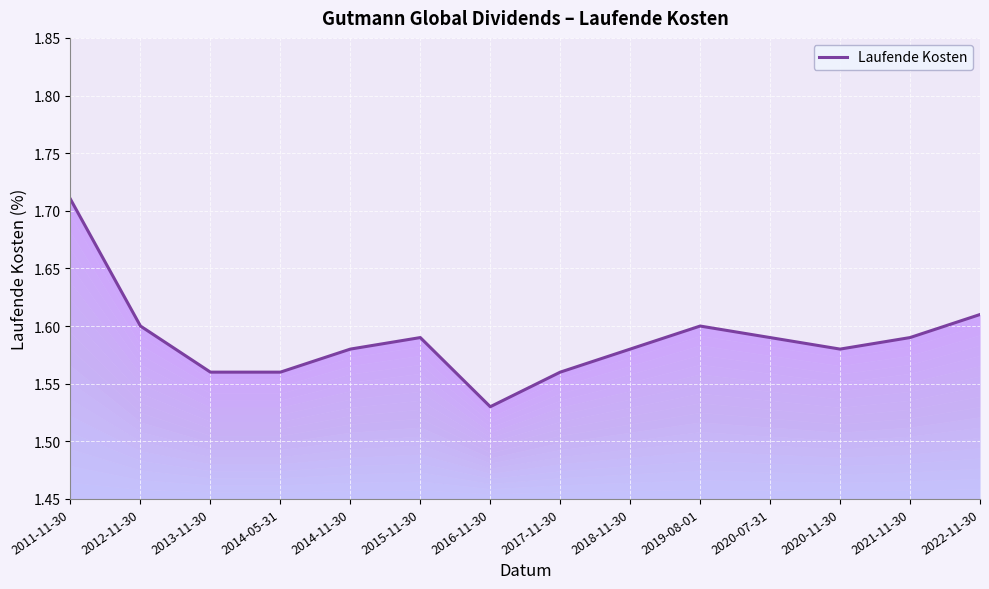

Is it true that the value at 2018-11-30 is 1.6?

True